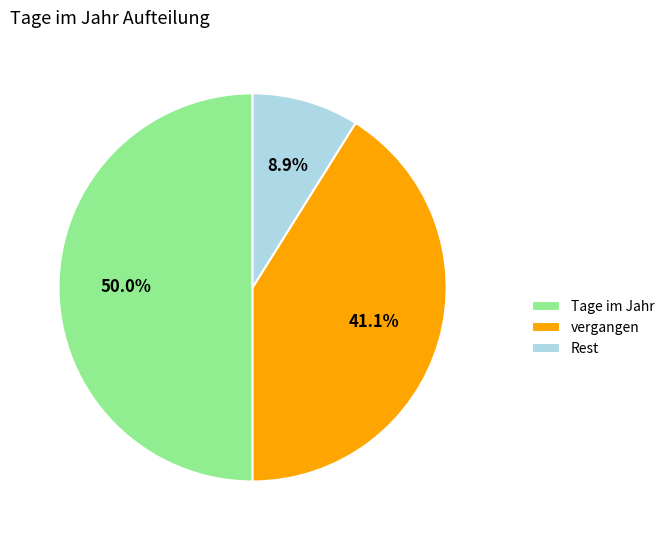

Is vergangen the majority of the pie?

No